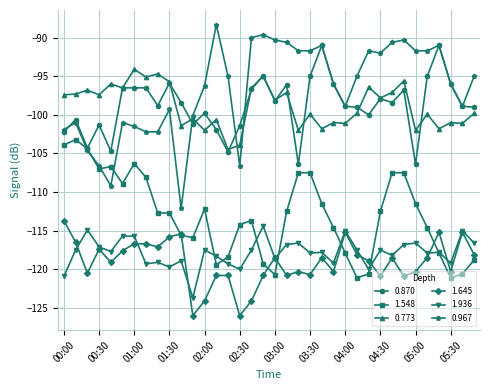

Which series has the widest spread of values?

0.967